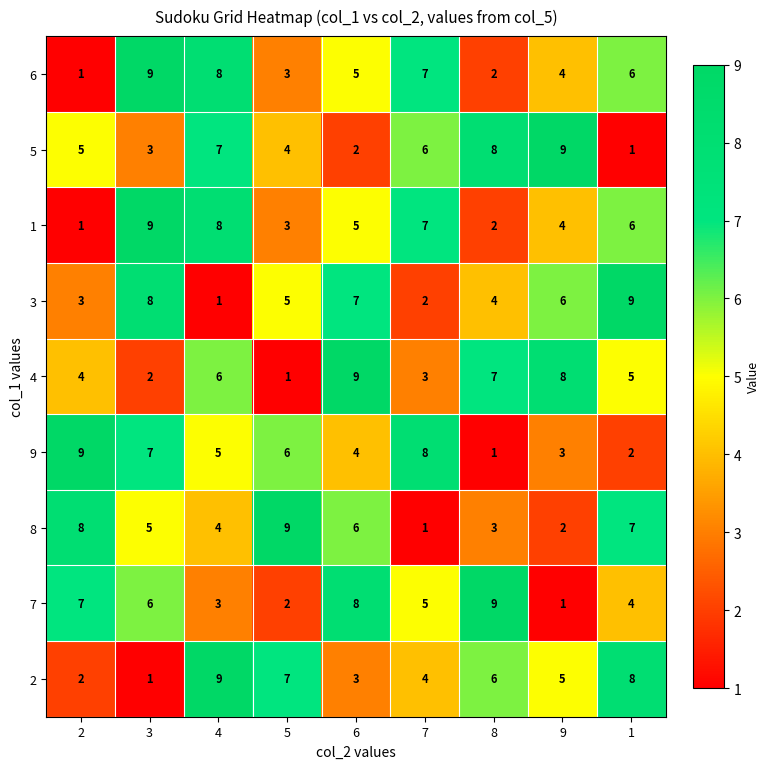

What is the difference between the maximum and minimum values in the 1 series?

8